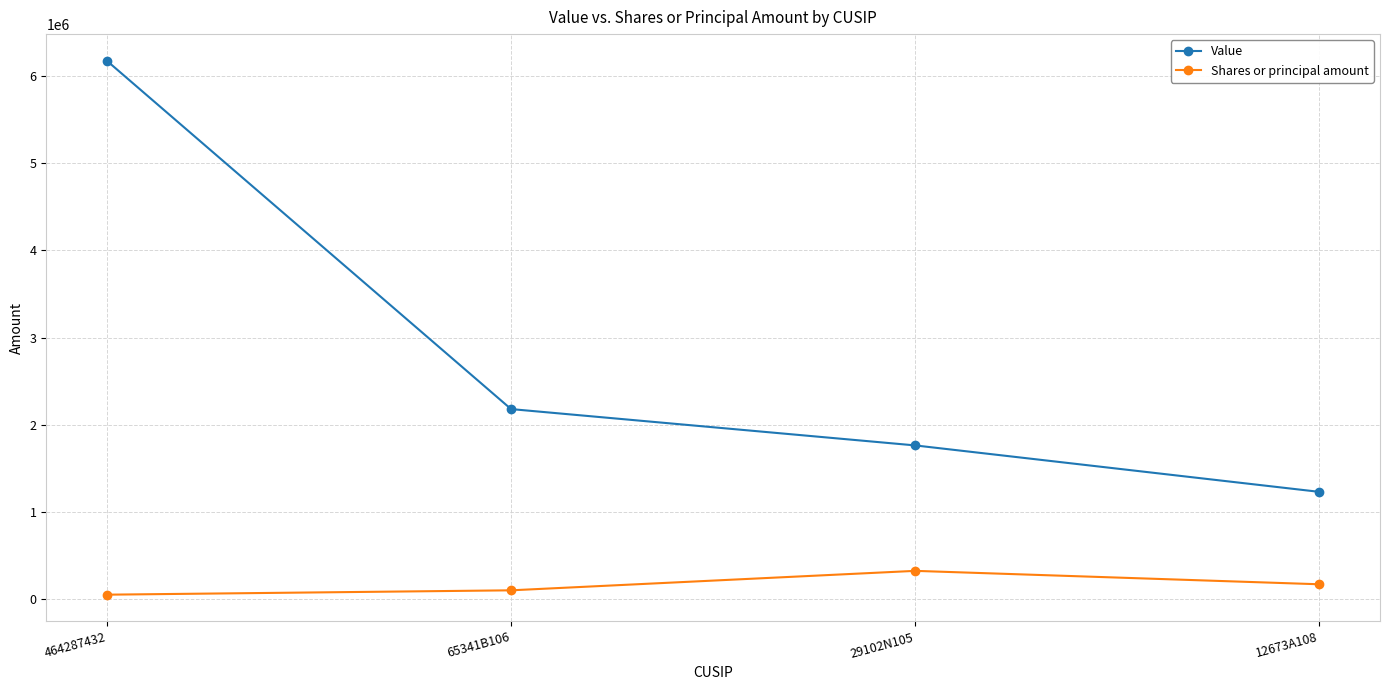

What is the spread (max minus min) of values at 464287432?

6127000